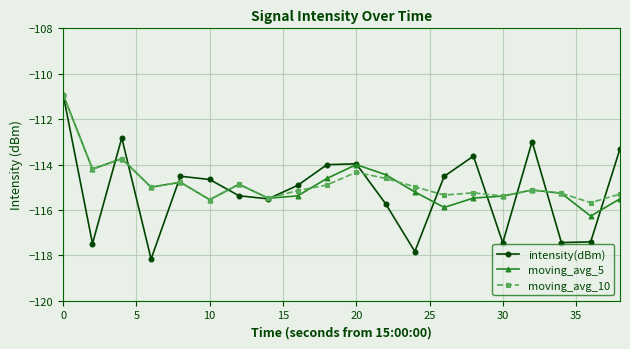

How many categories are shown in the chart?

20